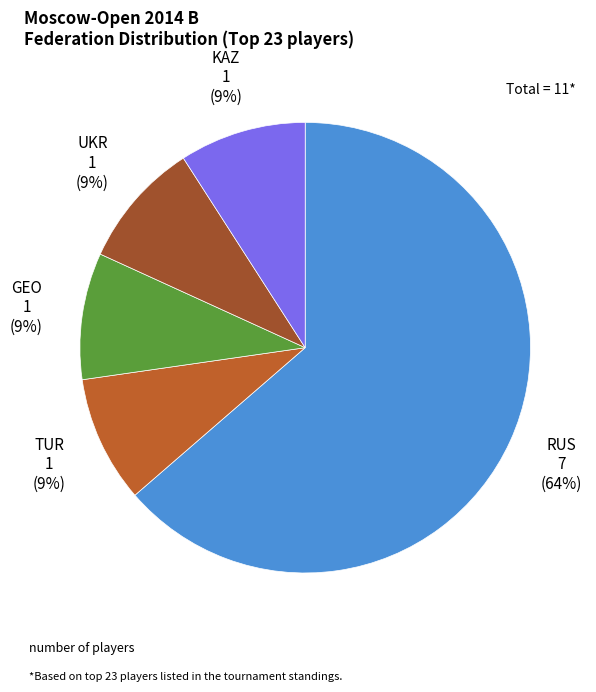

Which slice is the largest?

RUS